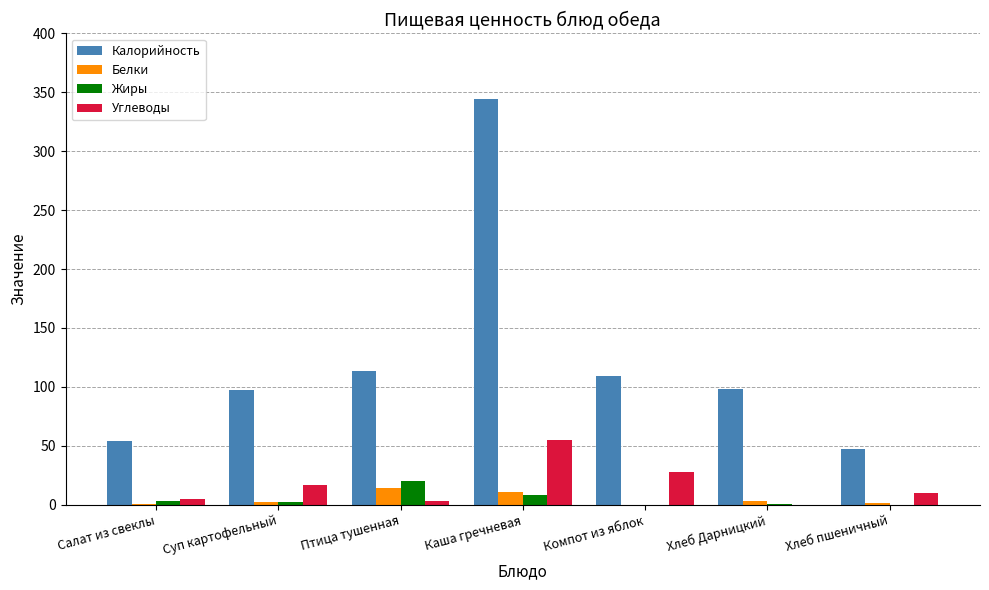

What is the sum of all Жиры values?

34.7